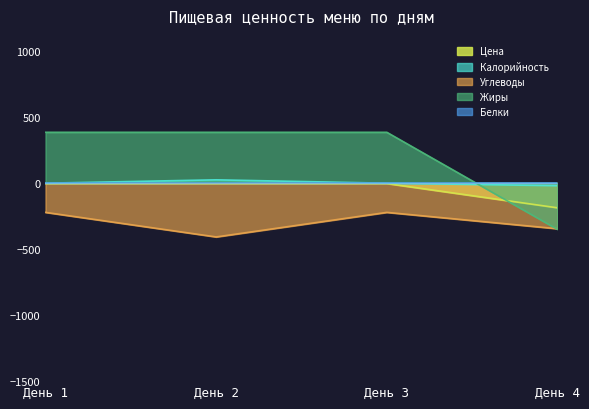

At which category is the sum across all series the highest?

День 1